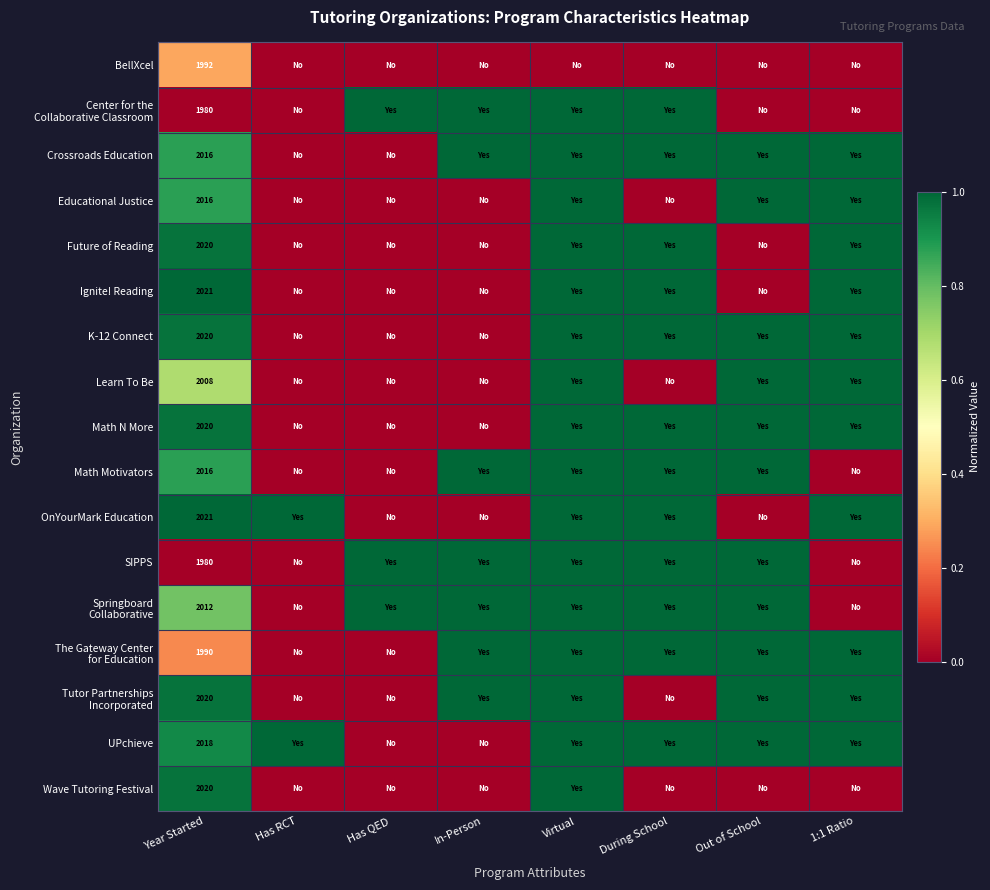

What is the spread (max minus min) of values at 1:1 Ratio?

1.0